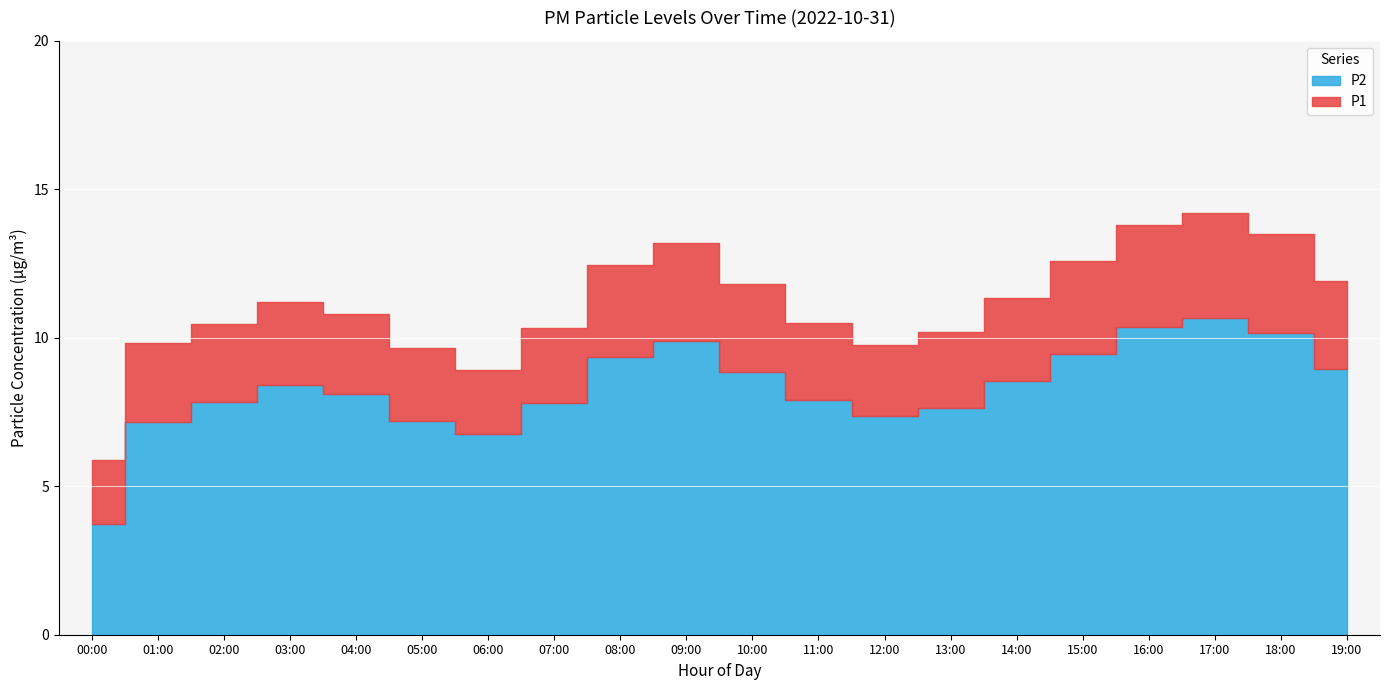

Reading left to right, extract all data points from this chart.

P1: 00:00=5.9	01:00=9.8	02:00=10.4	03:00=11.2	04:00=10.8	05:00=9.7	06:00=8.9	07:00=10.3	08:00=12.4	09:00=13.2	10:00=11.8	11:00=10.5	12:00=9.8	13:00=10.2	14:00=11.3	15:00=12.6	16:00=13.8	17:00=14.2	18:00=13.5	19:00=11.9
P2: 00:00=3.7	01:00=7.2	02:00=7.8	03:00=8.4	04:00=8.1	05:00=7.2	06:00=6.8	07:00=7.8	08:00=9.3	09:00=9.9	10:00=8.8	11:00=7.9	12:00=7.3	13:00=7.7	14:00=8.6	15:00=9.4	16:00=10.3	17:00=10.7	18:00=10.2	19:00=8.9